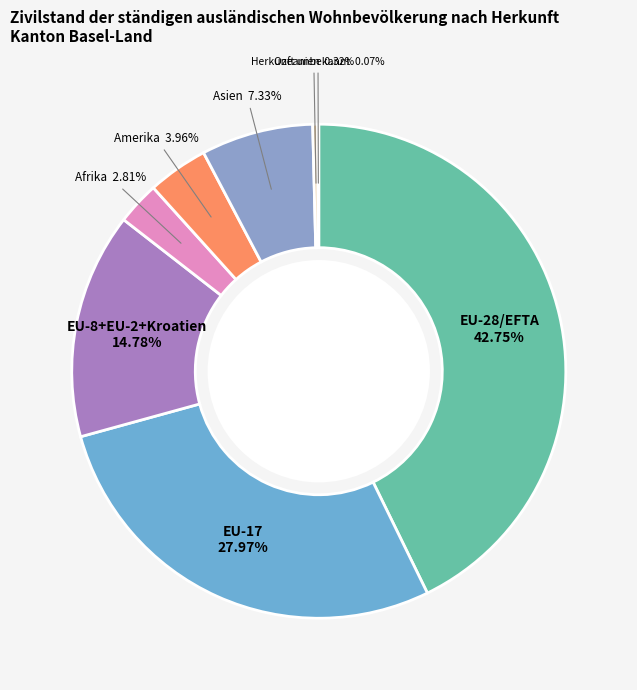

To the nearest percent, what is the difference between the largest and smallest slice percentages?

43%